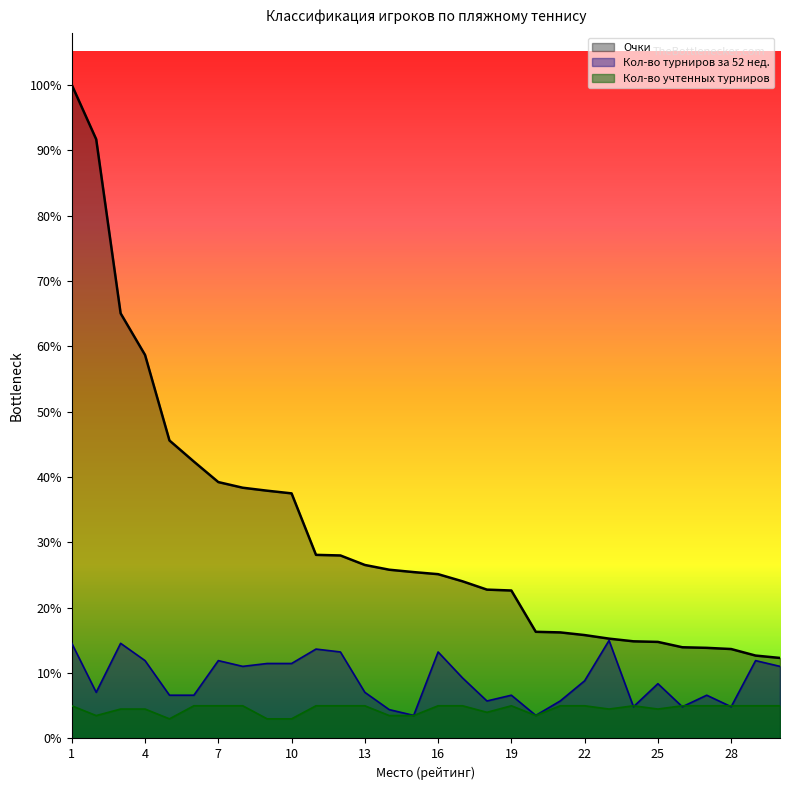

Where do Кол-во турниров за 52 нед. and Кол-во учтенных турниров first cross each other?

23 and 24